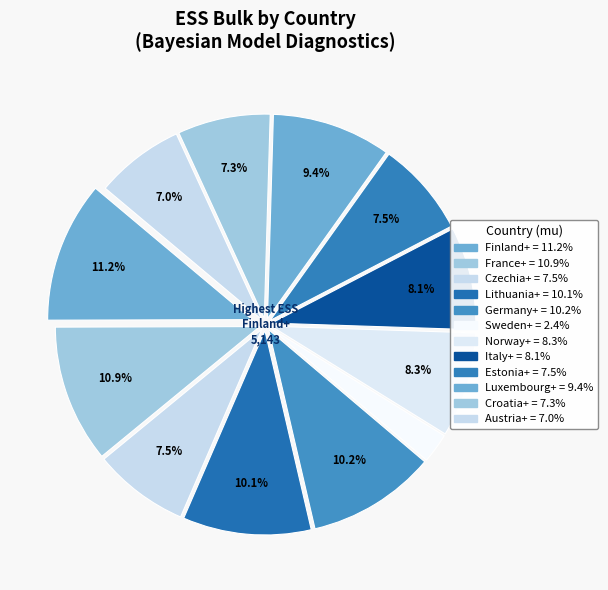

Which category has the biggest portion of the pie?

Finland+